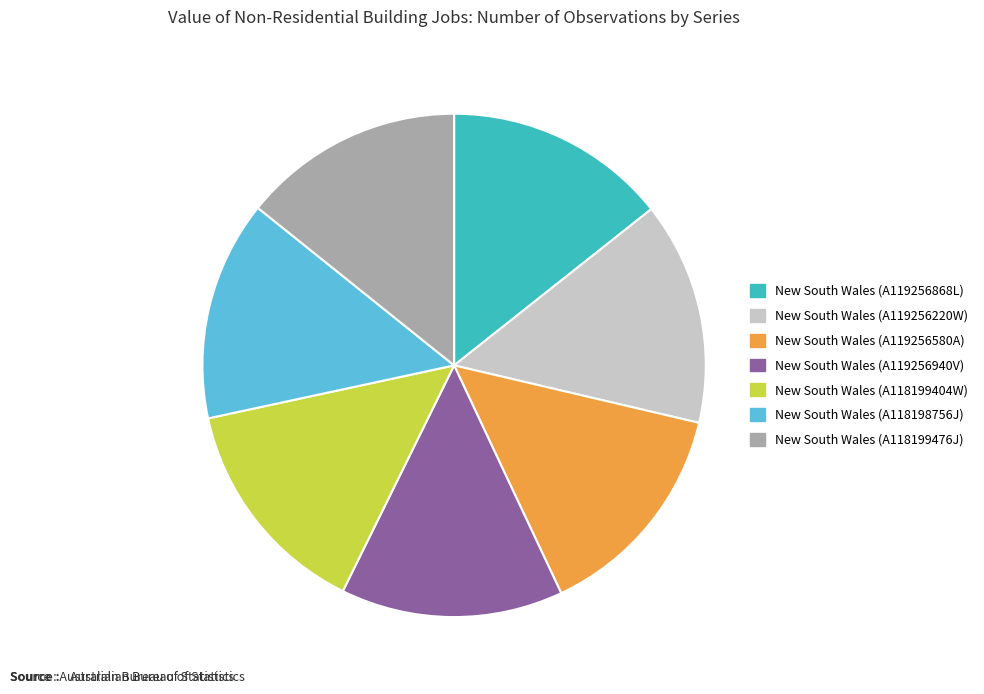

Does New South Wales (A119256580A) account for over 50% of the chart?

No